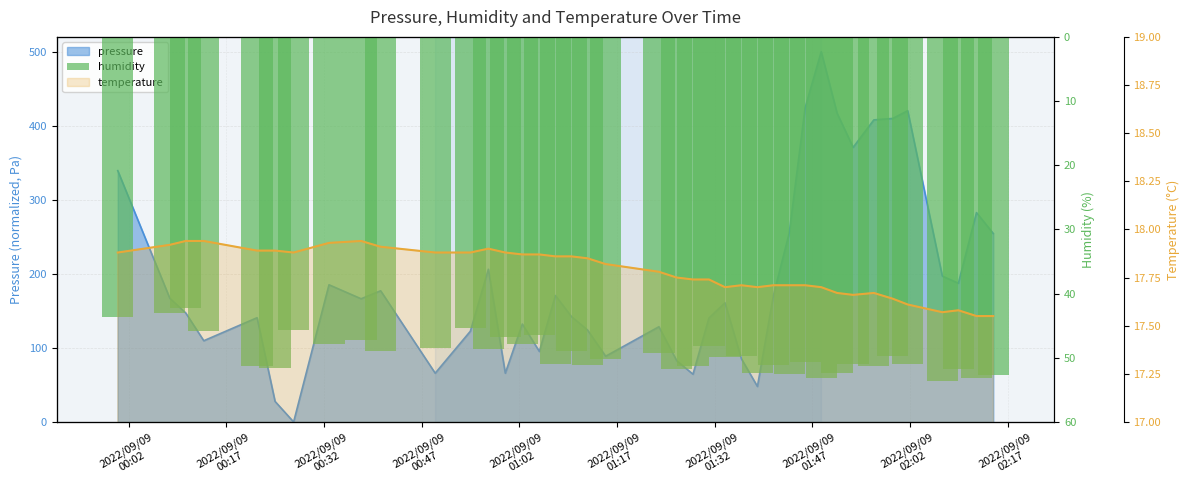

What is the difference between the maximum and minimum values?

11.4